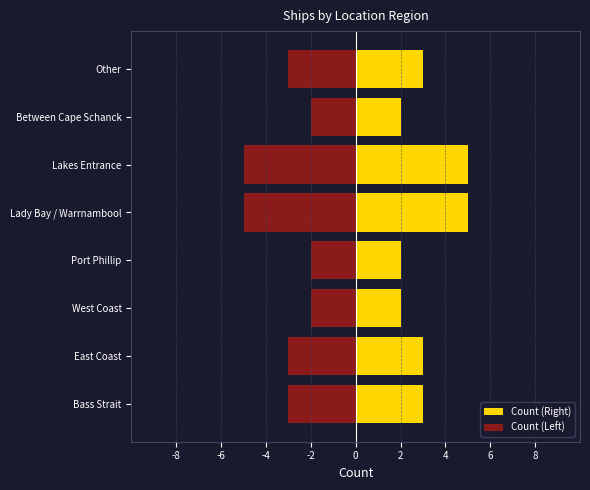

How many bars are there in total?

16